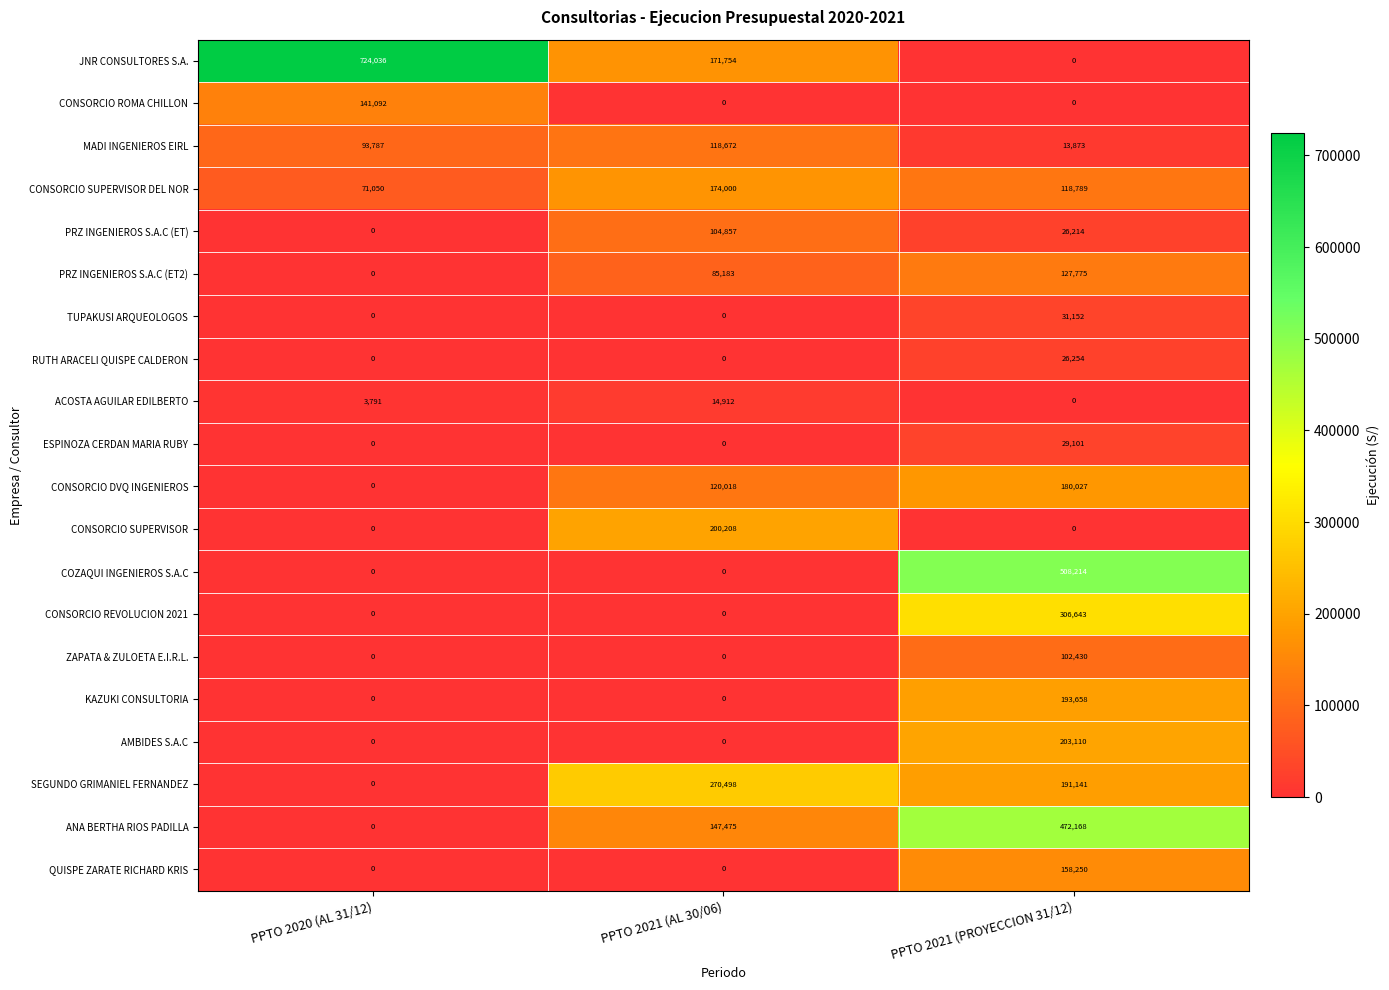

What is the sum of the PRZ INGENIEROS S.A.C (ET2) values at PPTO 2021 (PROYECCION 31/12) and PPTO 2020 (AL 31/12)?

127775